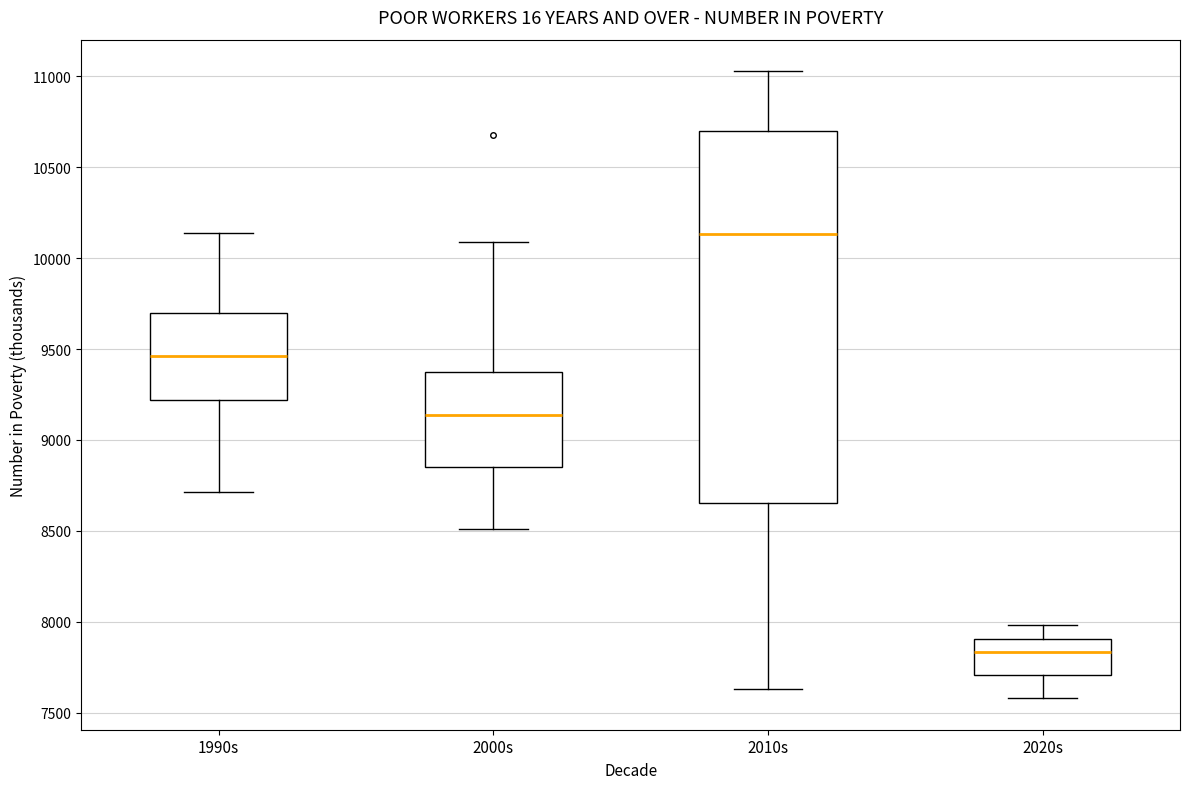

Which box is the tallest, from its lower edge to its upper edge?

2010s